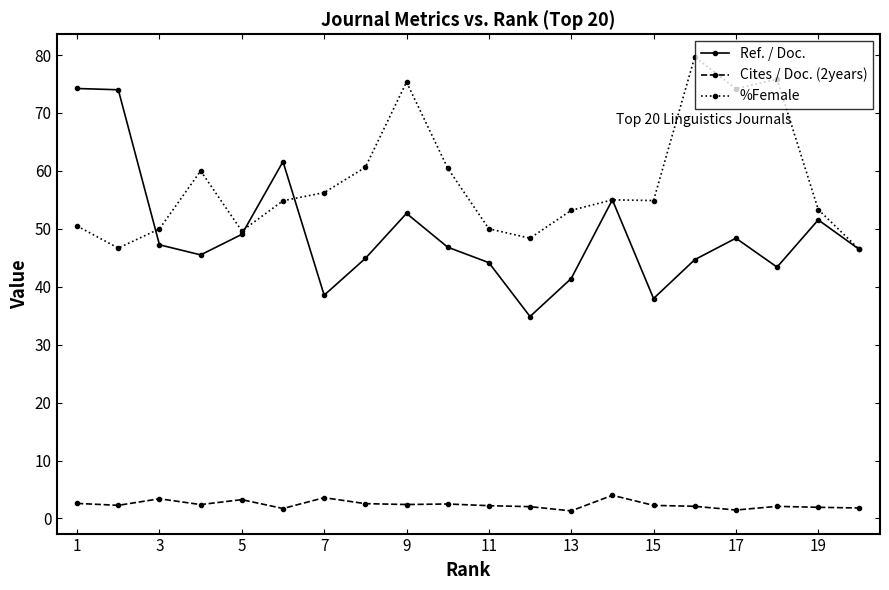

List the series in order of their peak value, lowest first.

Cites / Doc. (2years), Ref. / Doc., %Female